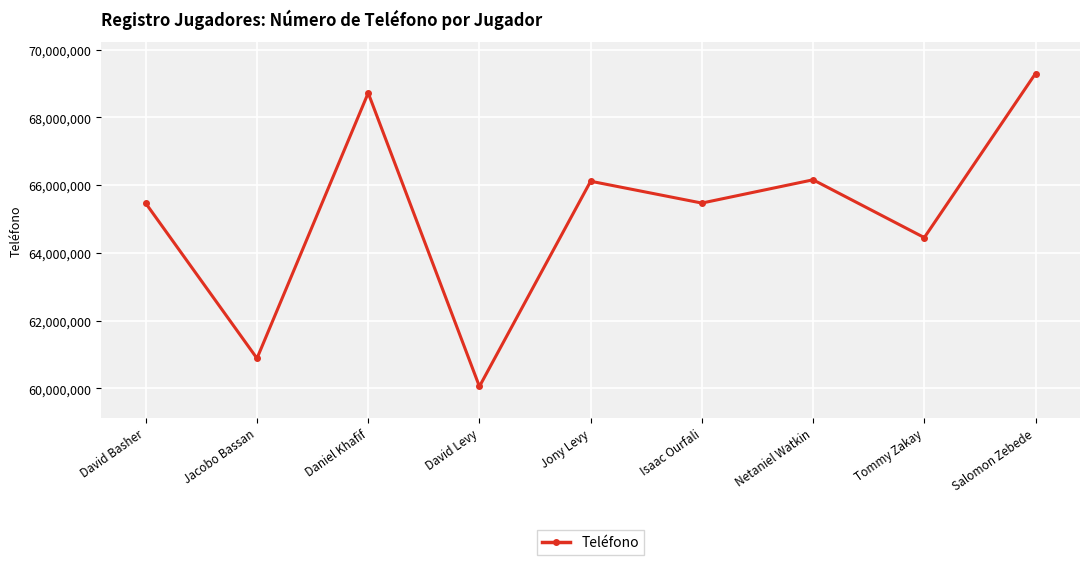

Approximately how many times larger is the value at Netaniel Watkin compared to Isaac Ourfali?

1.0